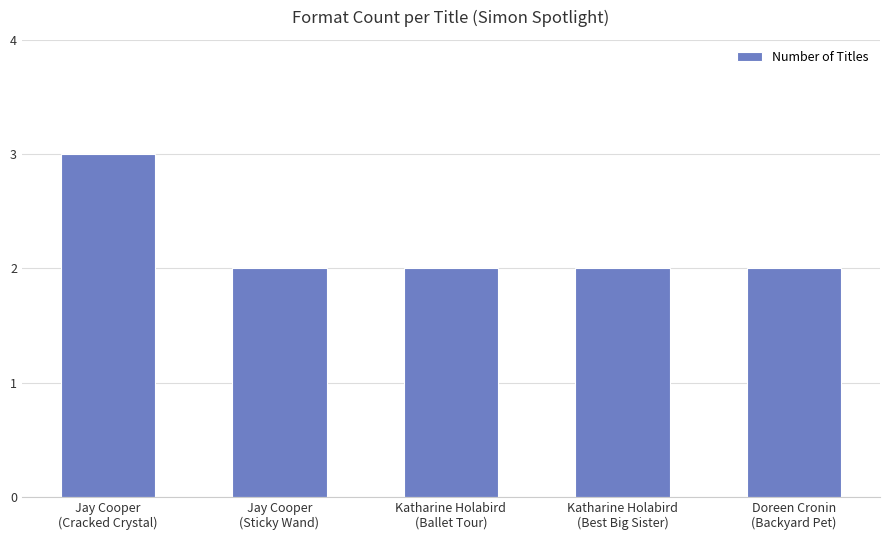

What is the label of the 2nd bar from the right?

Katharine Holabird
(Best Big Sister)